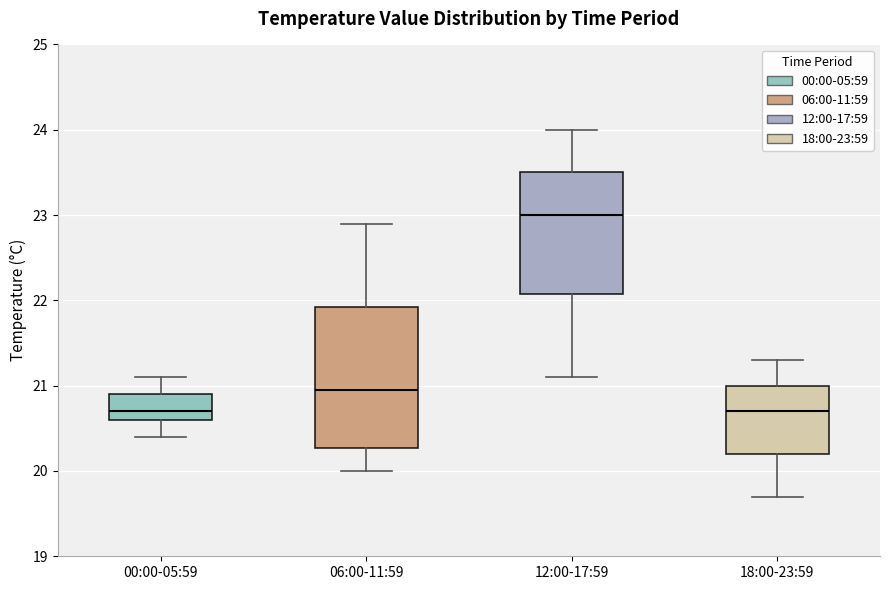

Which box is the tallest, from its lower edge to its upper edge?

06:00-11:59